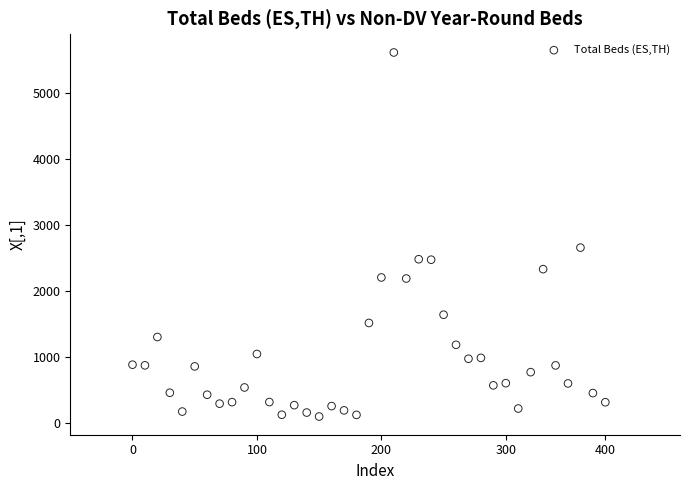

What Y value in the scatter plot is closest to 2855?

2657